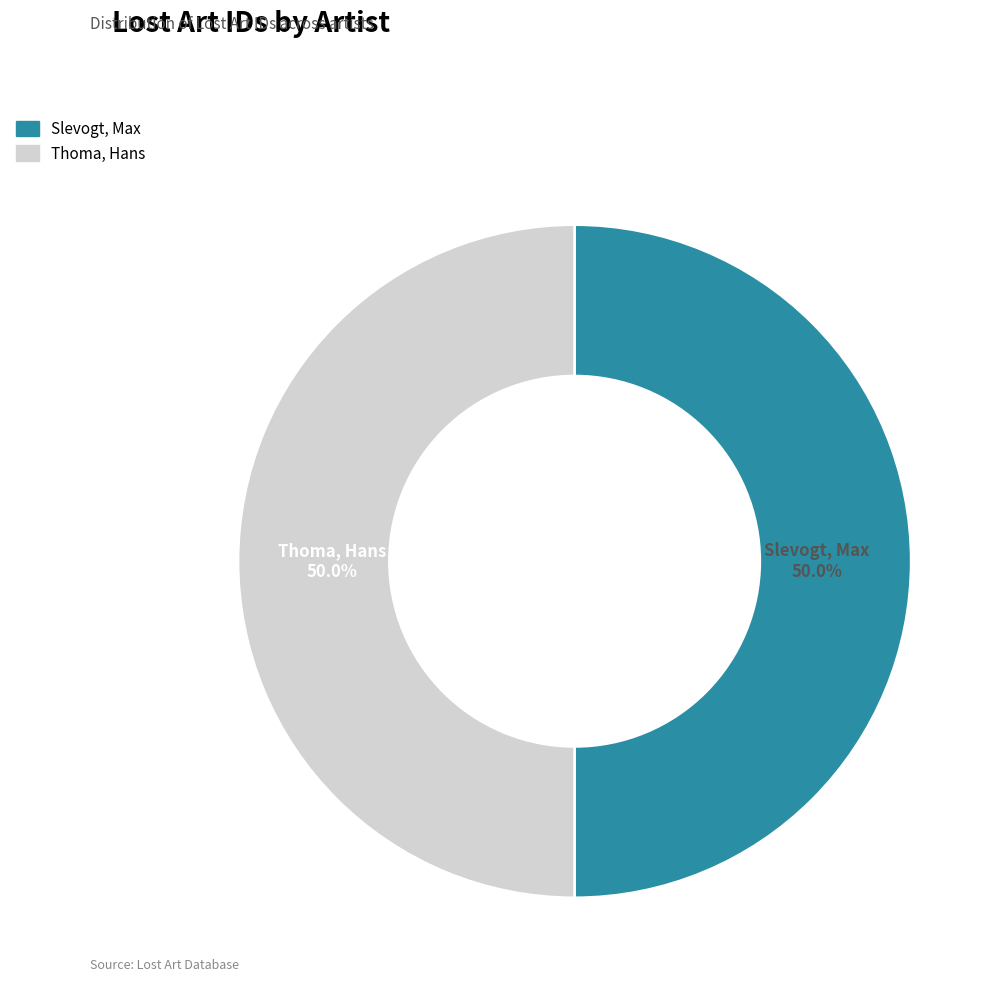

What is the largest slice in the pie chart?

Thoma, Hans [Künstler:in]